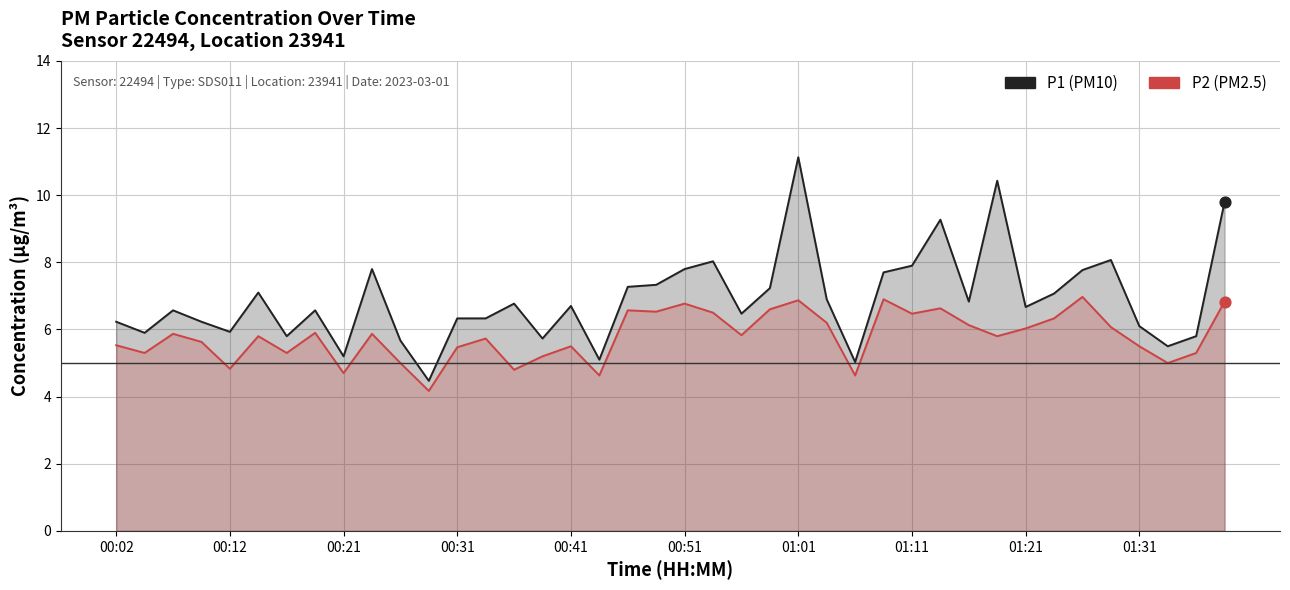

Which series contains the lowest Y value?

P2